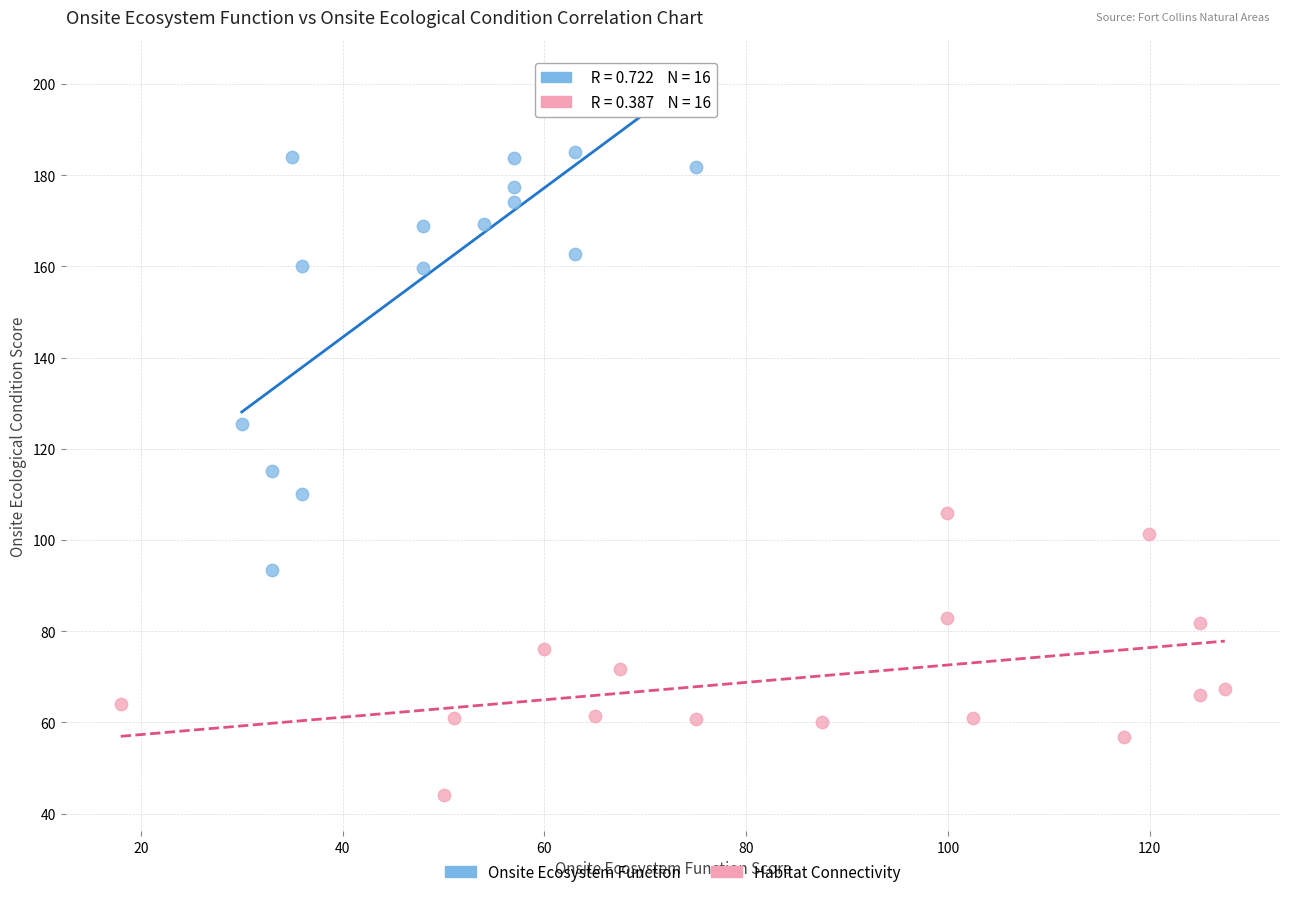

Which series reaches the maximum Y coordinate?

Onsite Ecosystem Function